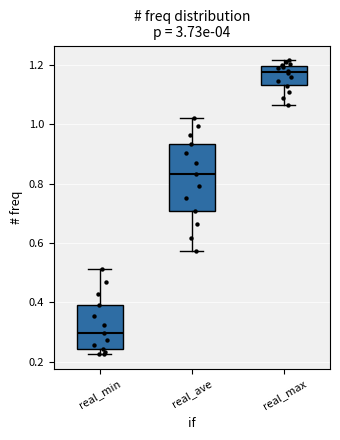

Which box's median line is the lowest?

real_min